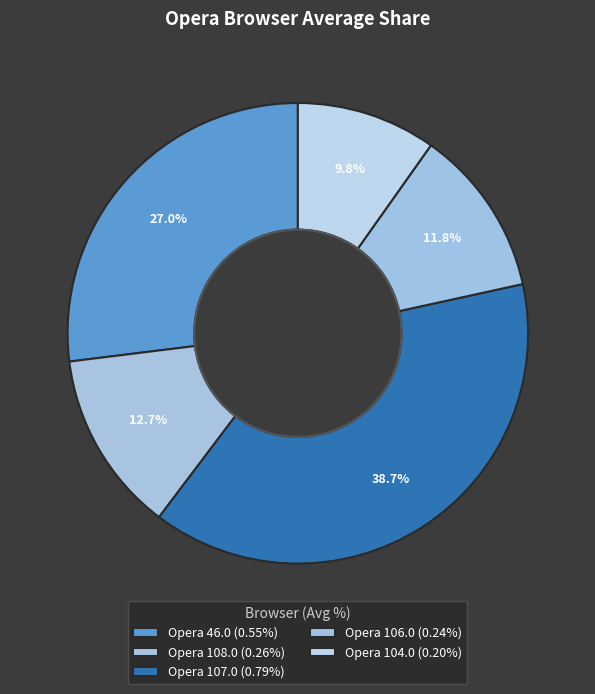

How many slices are in this pie chart?

5